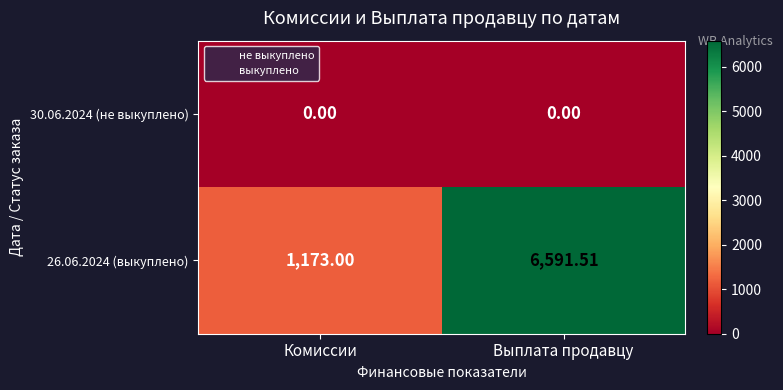

List the series in order of their overall mean, lowest first.

30.06.2024 (не выкуплено), 26.06.2024 (выкуплено)